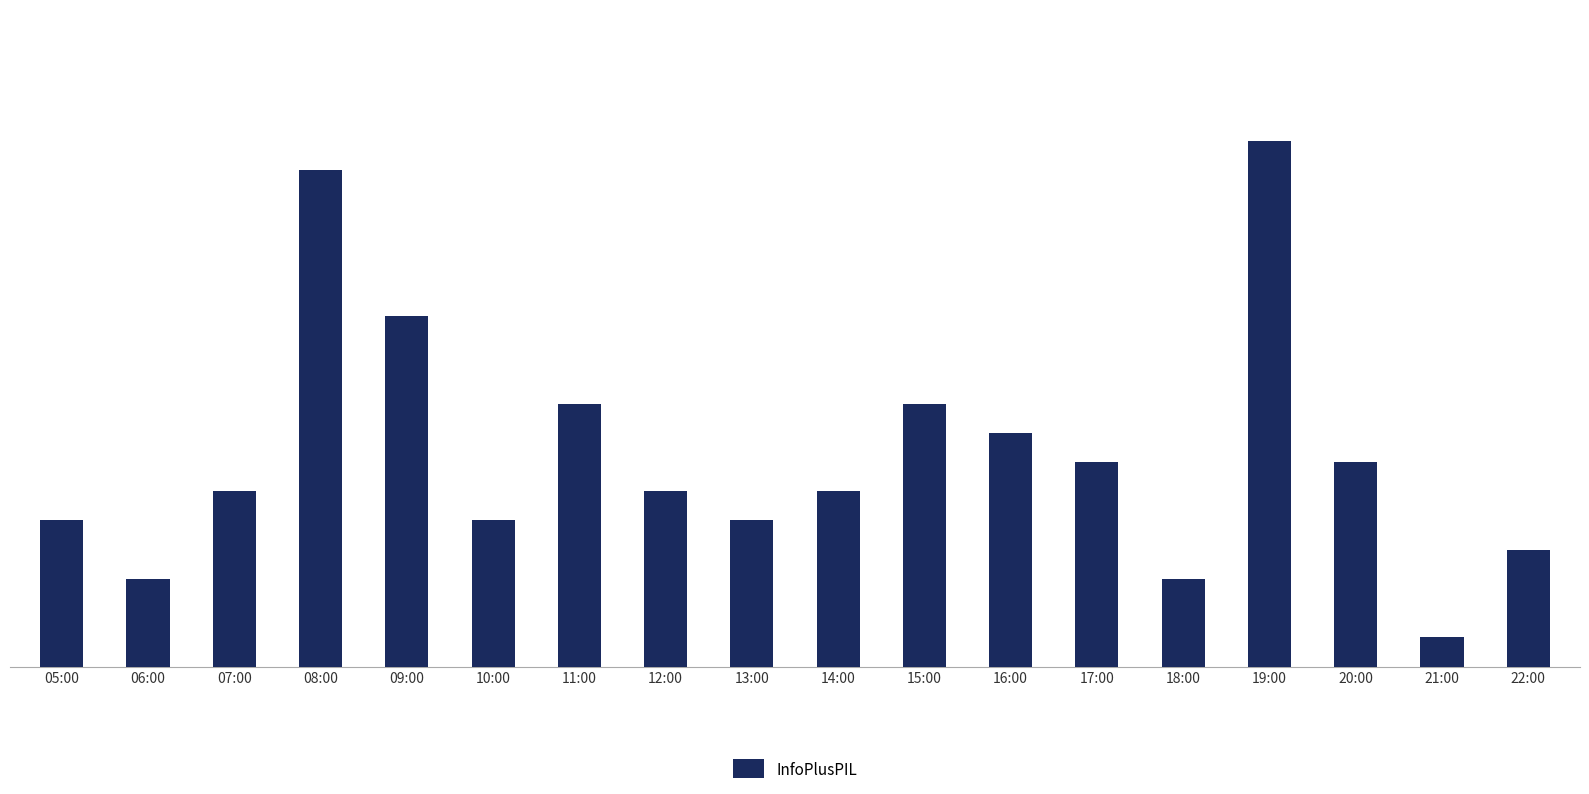

How many bars are there in total?

18